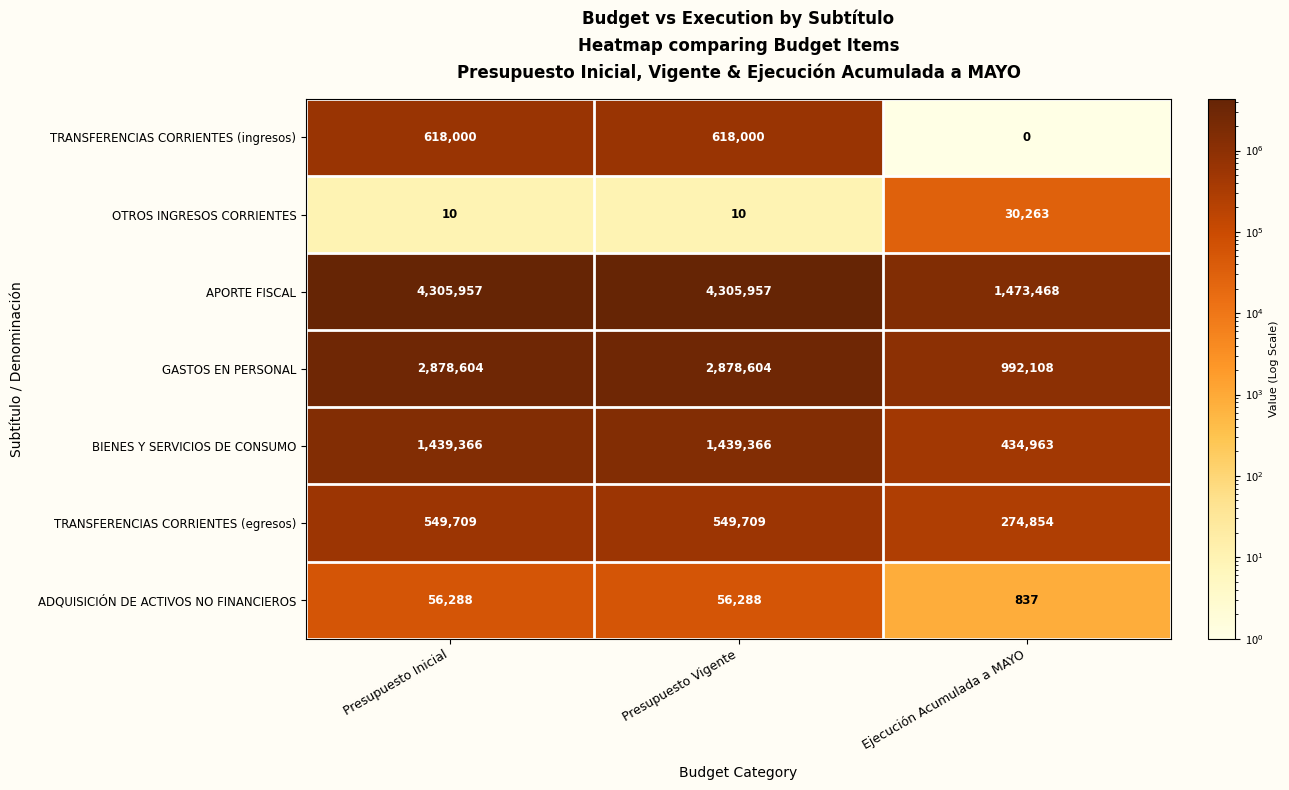

Reading left to right, extract all data points from this chart.

TRANSFERENCIAS CORRIENTES (ingresos): 618000	618000	0
OTROS INGRESOS CORRIENTES: 10	10	30263
APORTE FISCAL: 4305957	4305957	1473468
GASTOS EN PERSONAL: 2878604	2878604	992108
BIENES Y SERVICIOS DE CONSUMO: 1439366	1439366	434963
TRANSFERENCIAS CORRIENTES (egresos): 549709	549709	274854
ADQUISICIÓN DE ACTIVOS NO FINANCIEROS: 56288	56288	837